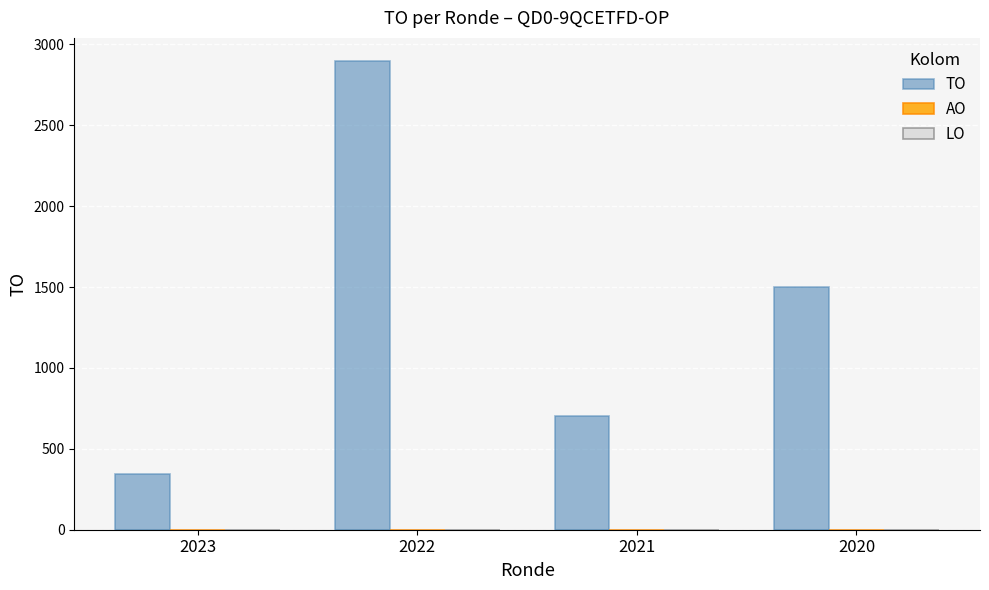

List the labels in order of value, smallest first.

2023, 2021, 2020, 2022